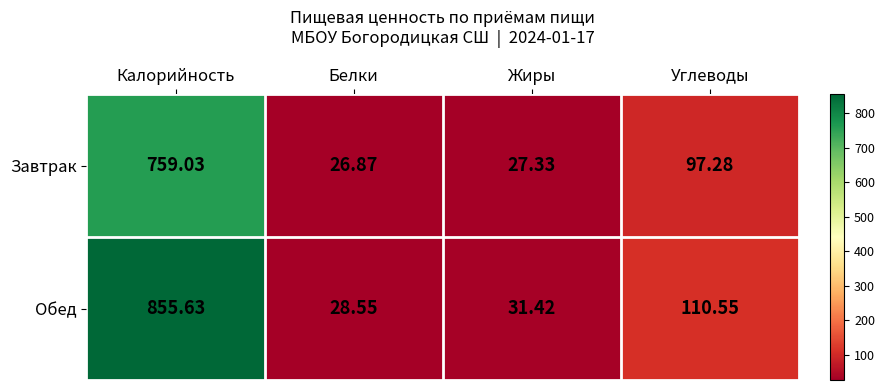

At which label is Завтрак closest to 392?

Углеводы